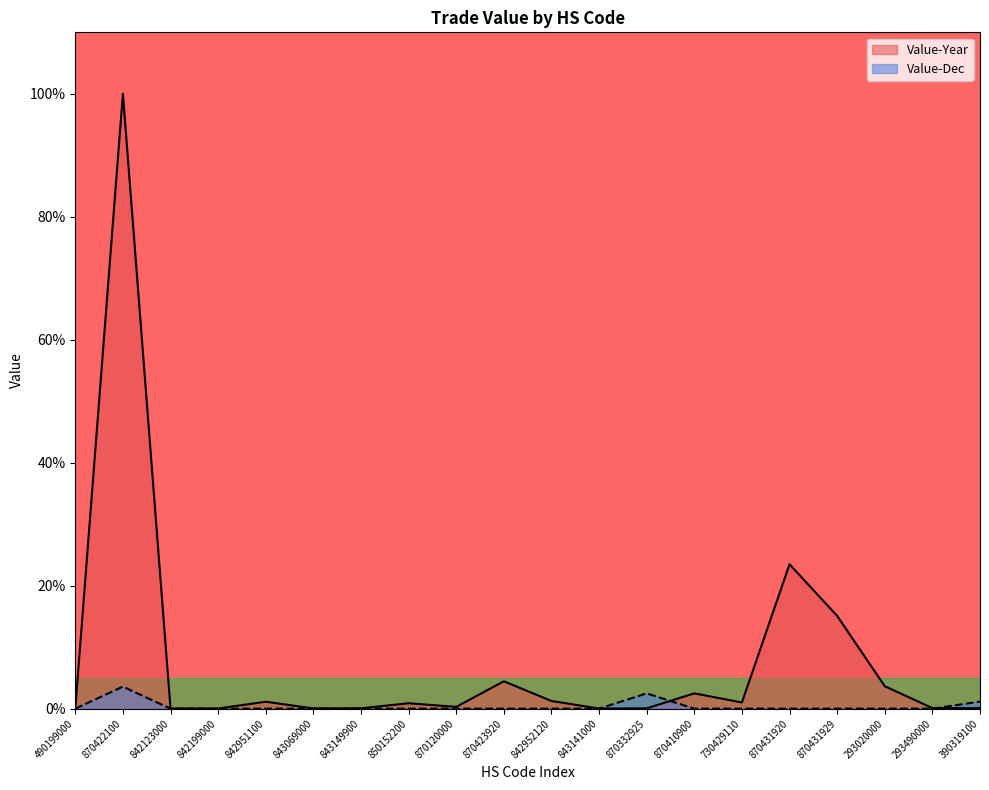

At which label does Value-Dec reach its peak?

870422100